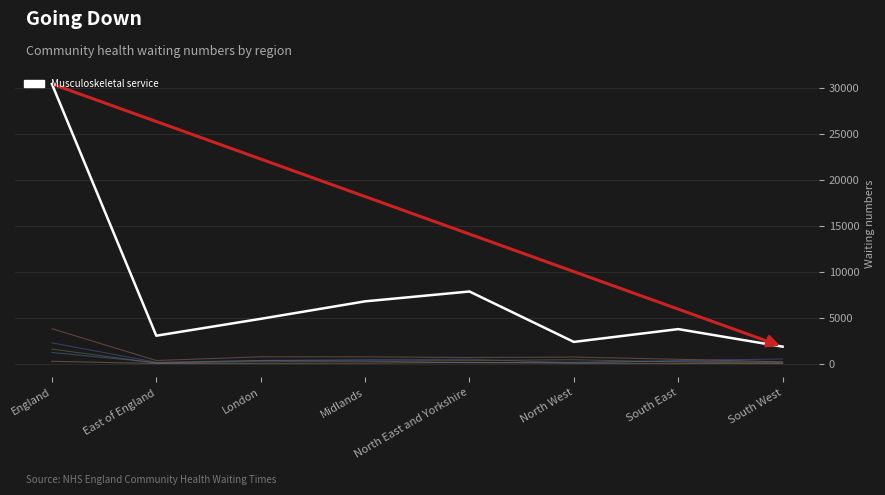

True or false: Nursing and Therapy support LTC col_11 has a value of 12 at South West.

False